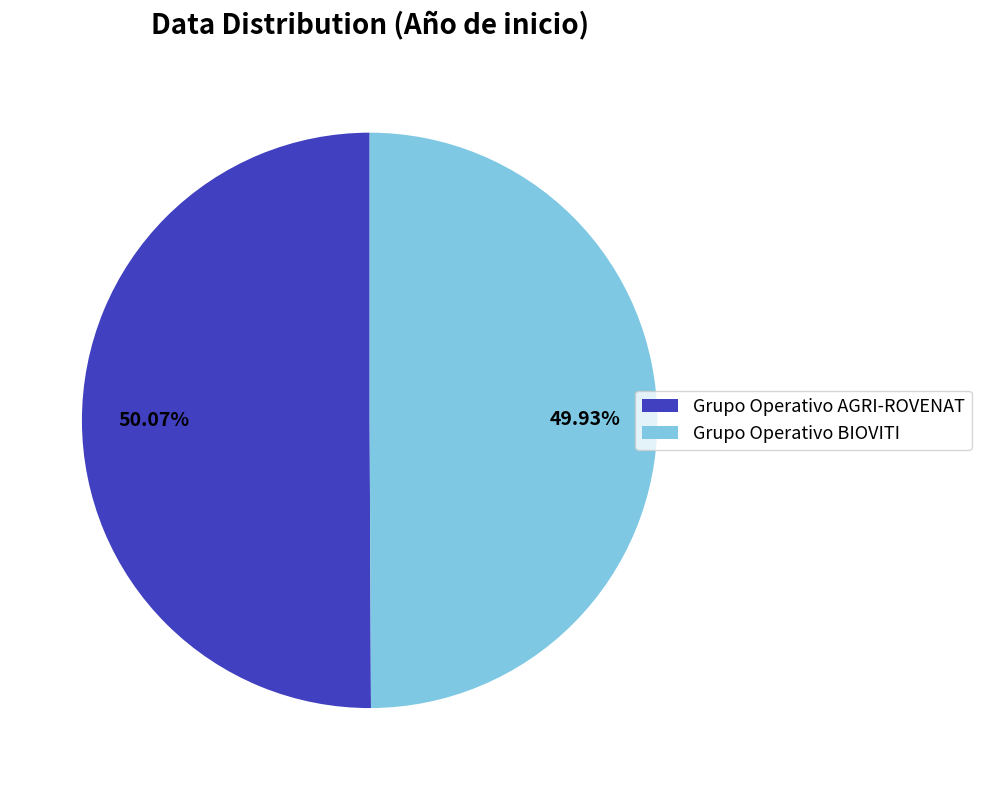

How much of the chart is everything except Grupo Operativo AGRI-ROVENAT?

49.9%